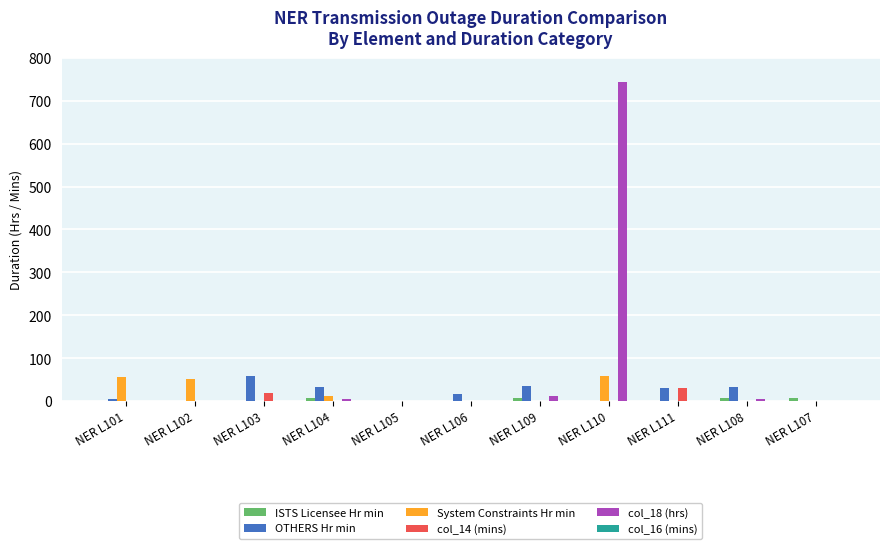

What is the difference between the System Constraints Hr min values at NER L102 and NER L110?

8